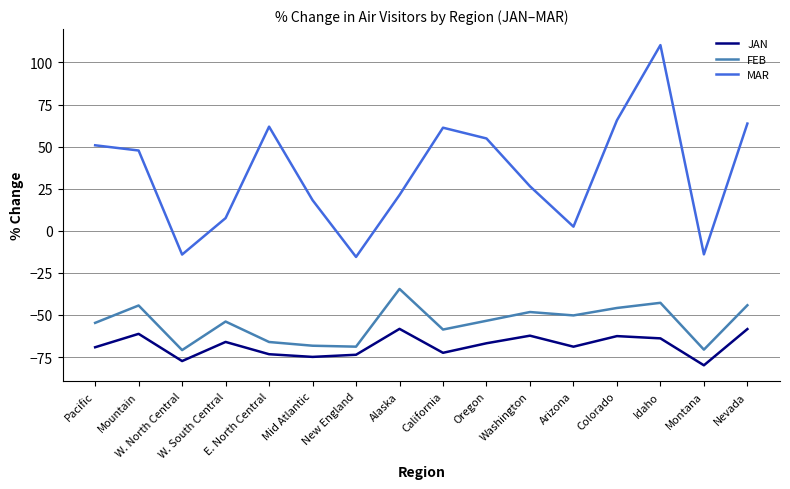

True or false: JAN and FEB cross at least once.

False